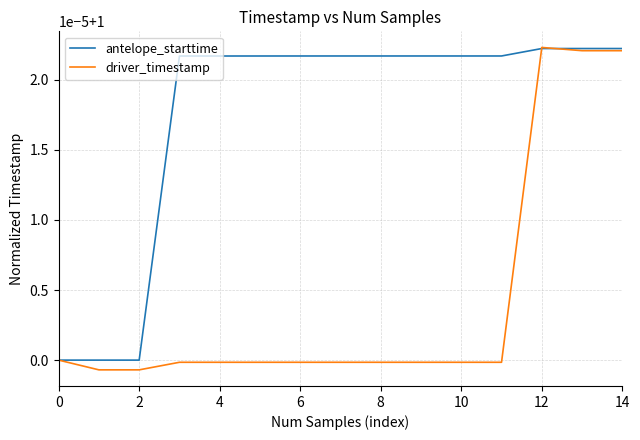

Which series has the widest spread of values?

driver_timestamp